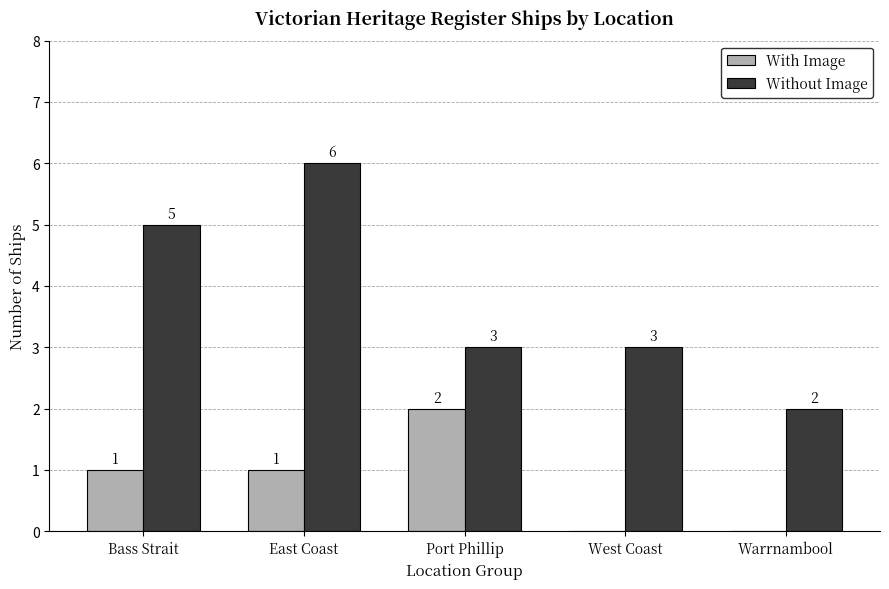

How many distinct data groups are displayed?

2